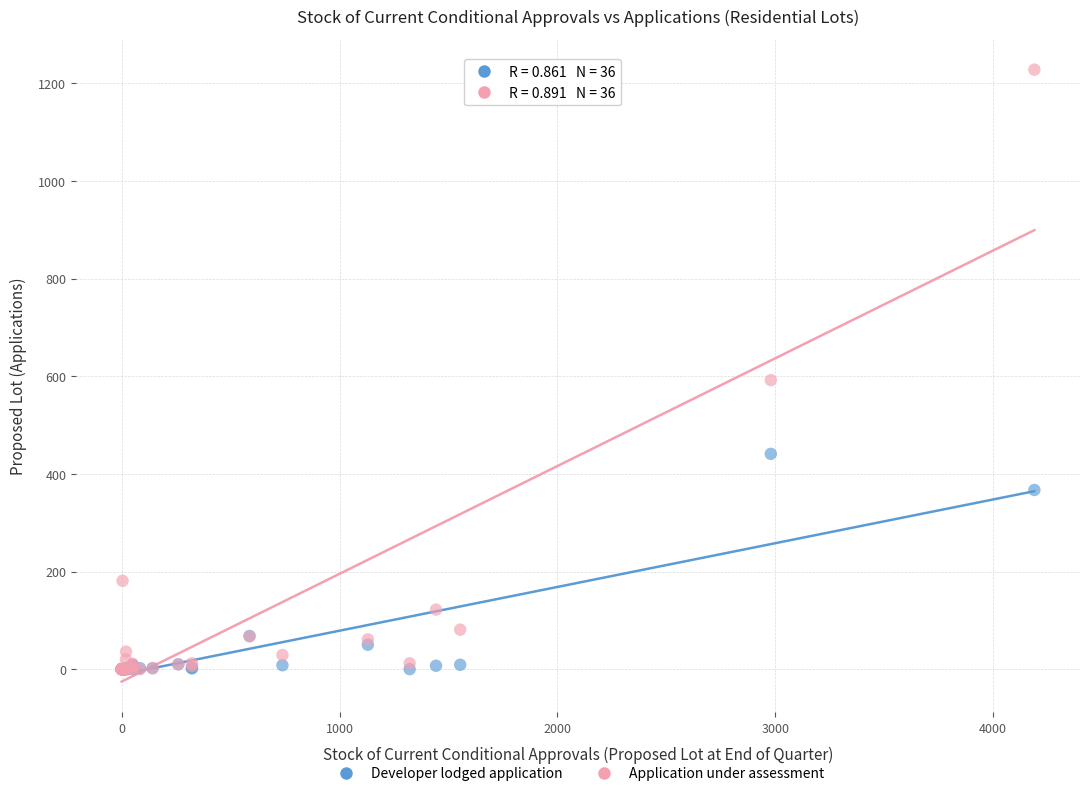

In the Developer lodged application series, what Y value is closest to 220?

367